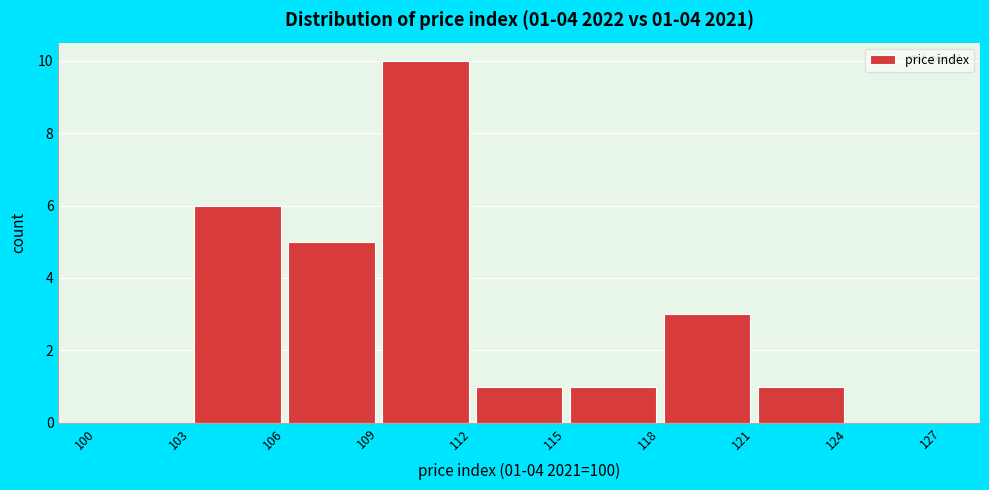

Over which range of the x-axis is the bar tallest?

109 to 112